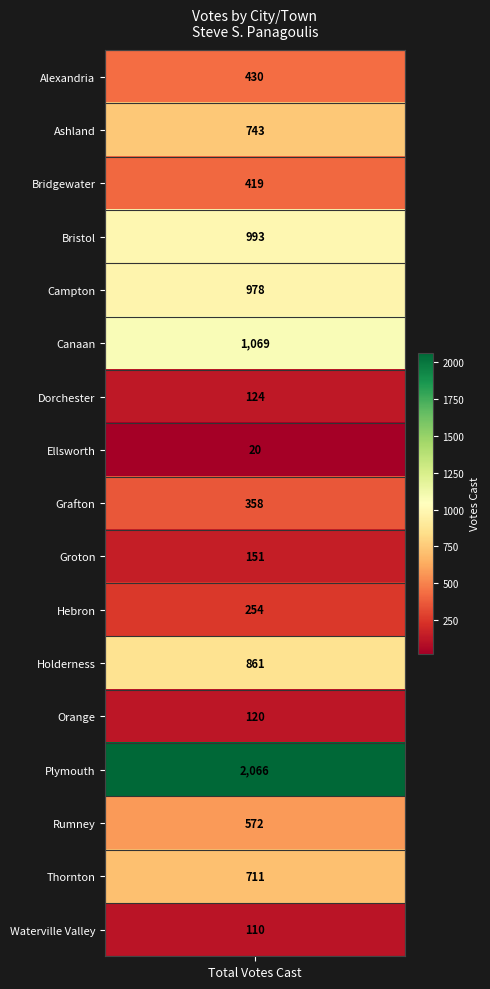

What is the difference between the values at 14 and 12?

452